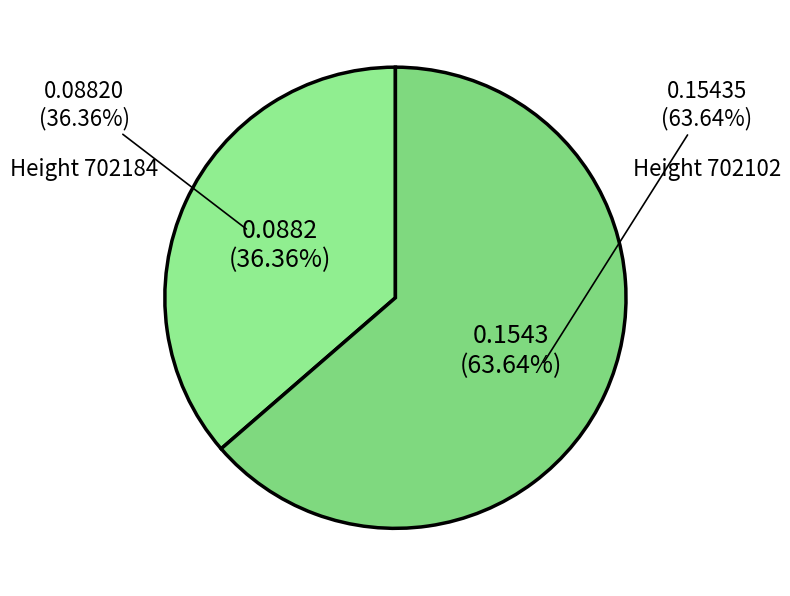

Which has a higher value, 702102 or 702184?

702102